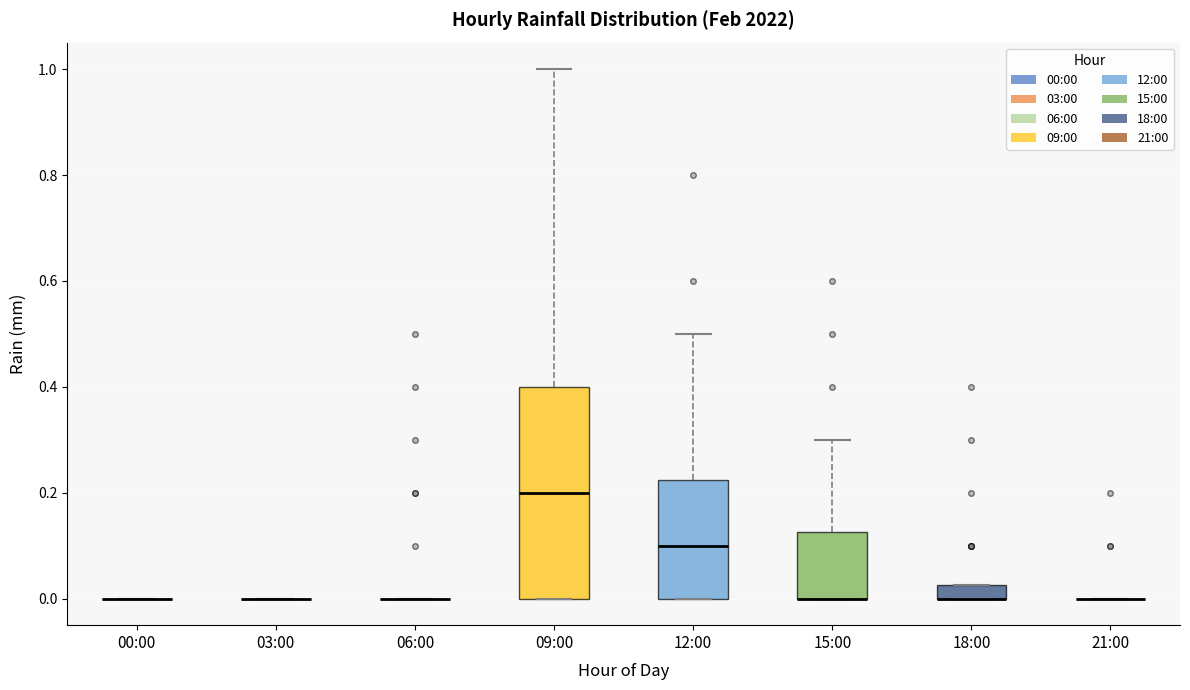

Comparing the boxes themselves (not the whiskers), which one is the tallest?

09:00